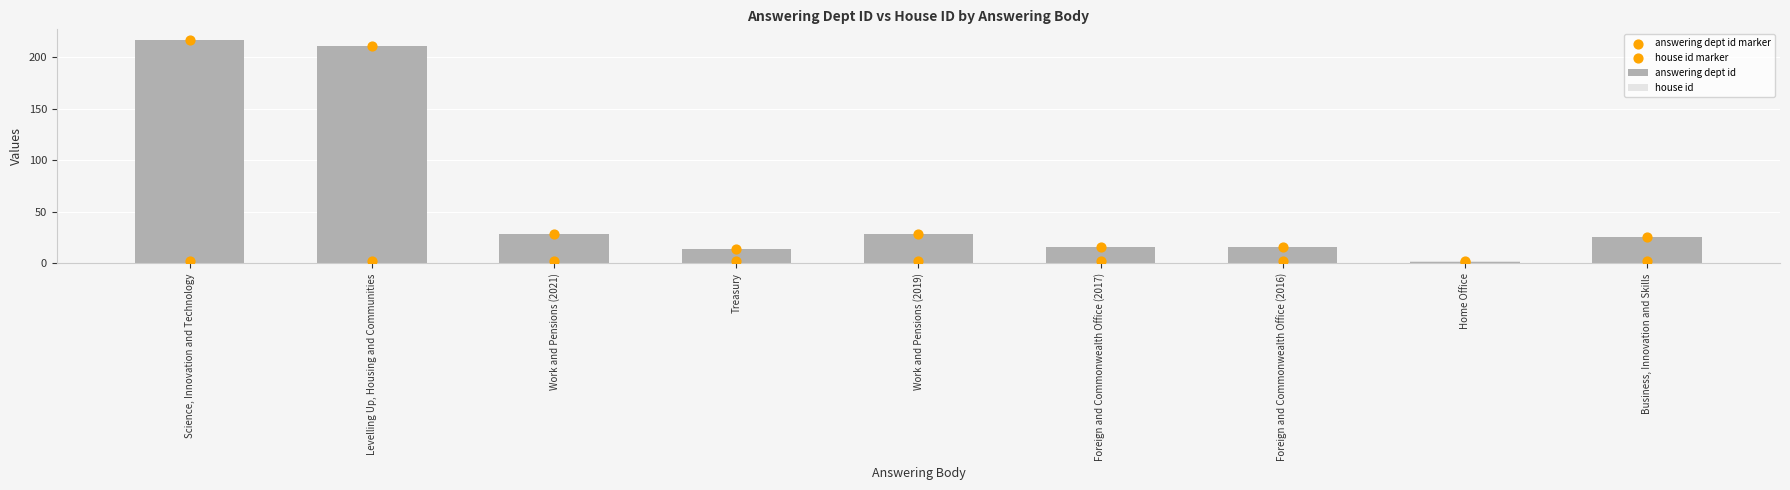

What is the total value across all series at Home Office?

6